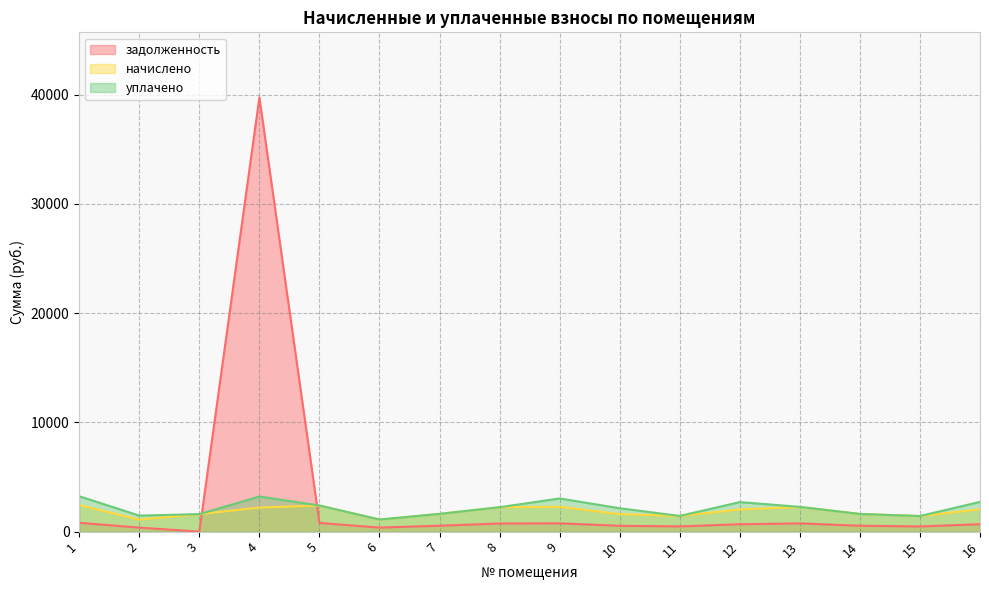

How many lines are shown in the chart?

3